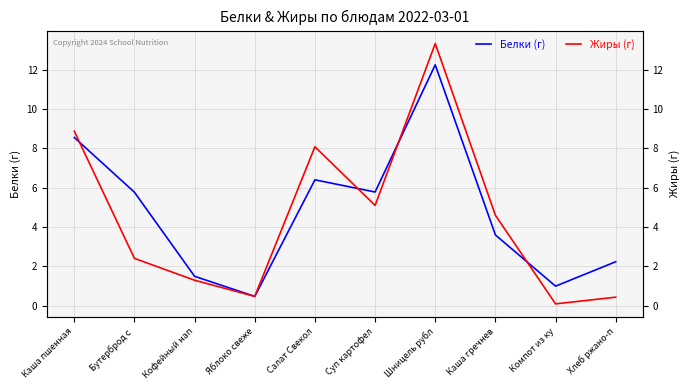

Does the chart display data point markers on the line(s)?

No